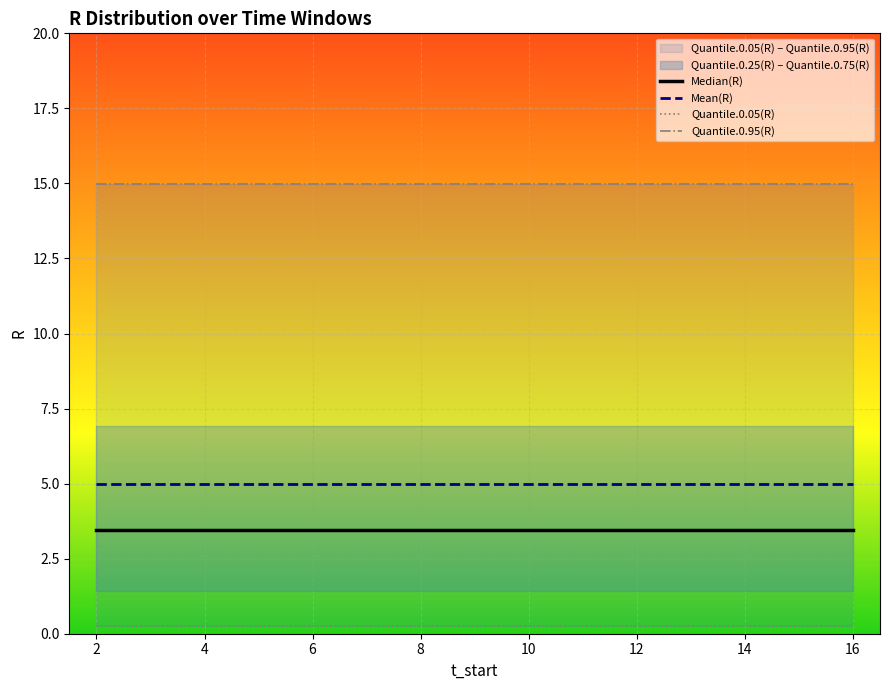

Reading right to left, list all the values displayed in this chart.

Median(R): 3.5	3.5	3.5	3.5	3.5	3.5	3.5	3.5	3.5	3.5	3.5	3.5	3.5	3.5	3.5
Quantile.0.25(R): 1.4	1.4	1.4	1.4	1.4	1.4	1.4	1.4	1.4	1.4	1.4	1.4	1.4	1.4	1.4
Quantile.0.75(R): 6.9	6.9	6.9	6.9	6.9	6.9	6.9	6.9	6.9	6.9	6.9	6.9	6.9	6.9	6.9
Quantile.0.05(R): 0.3	0.3	0.3	0.3	0.3	0.3	0.3	0.3	0.3	0.3	0.3	0.3	0.3	0.3	0.3
Quantile.0.95(R): 15.0	15.0	15.0	15.0	15.0	15.0	15.0	15.0	15.0	15.0	15.0	15.0	15.0	15.0	15.0
Mean(R): 5.0	5.0	5.0	5.0	5.0	5.0	5.0	5.0	5.0	5.0	5.0	5.0	5.0	5.0	5.0